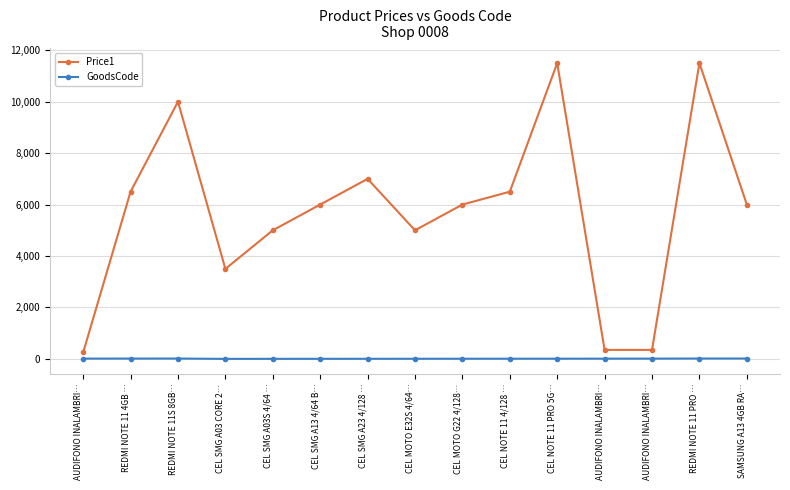

What value does the GoodsCode series have at CEL MOTO E32S 4/64…, to the nearest 5?

5